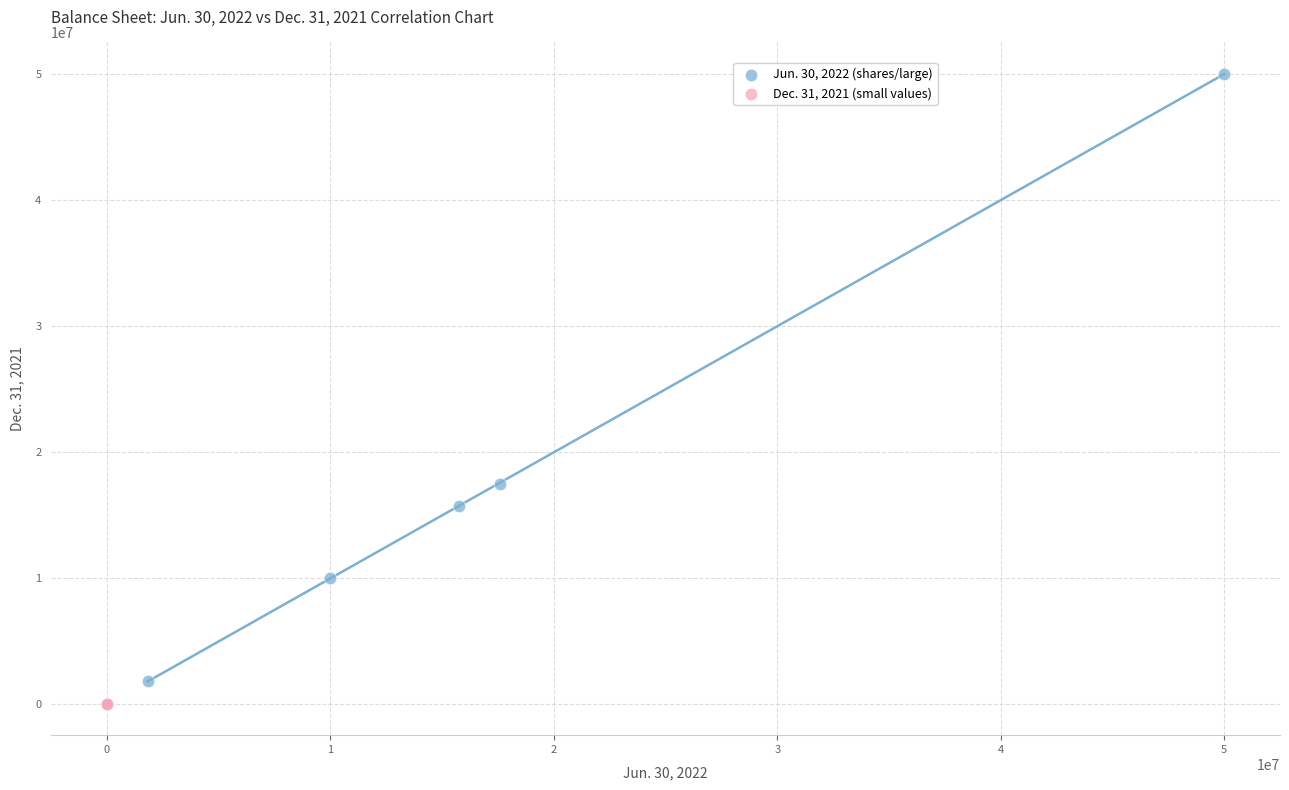

Which series reaches the minimum Y coordinate?

Dec. 31, 2021 (small values)